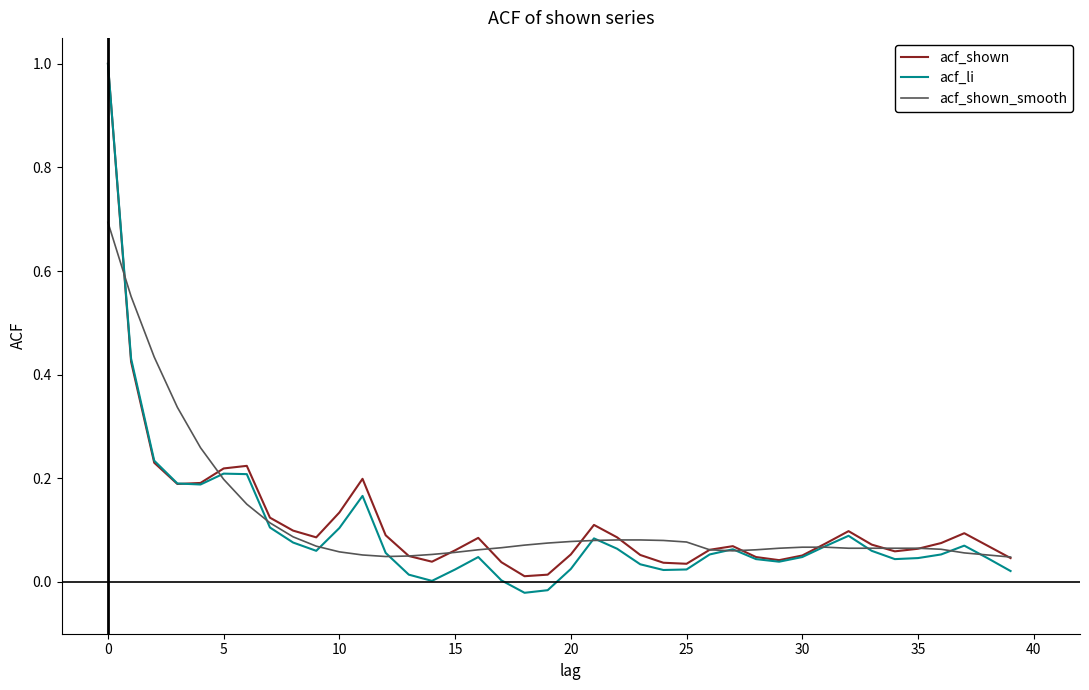

In acf_shown, how many points are lower than both neighbors (excluding endpoints)?

7